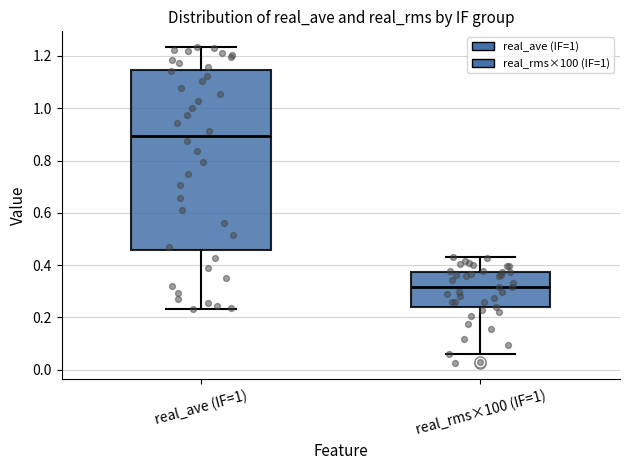

Reading left to right, read every box against the y-axis: the position of its median line, the range the box covers, and the ends of its whiskers. The values are not printed on the chart, so give them approximately, as read against the axis.

real_ave (IF=1): median 0.90, box 0.46 to 1.14, whiskers 0.24 to 1.24
real_rms×100 (IF=1): median 0.32, box 0.24 to 0.38, whiskers 0.06 to 0.42